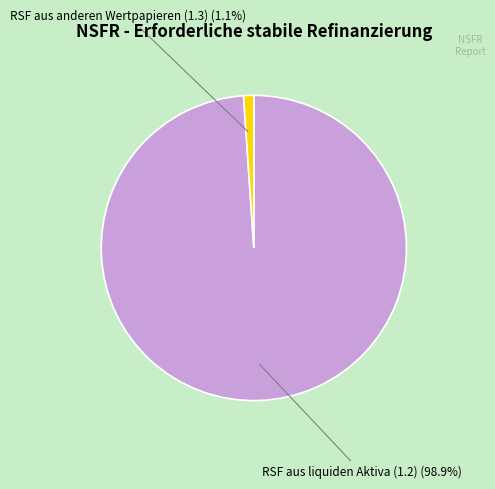

Between RSF aus liquiden Aktiva (1.2) and RSF aus anderen Wertpapieren (1.3), which is larger?

RSF aus liquiden Aktiva (1.2)